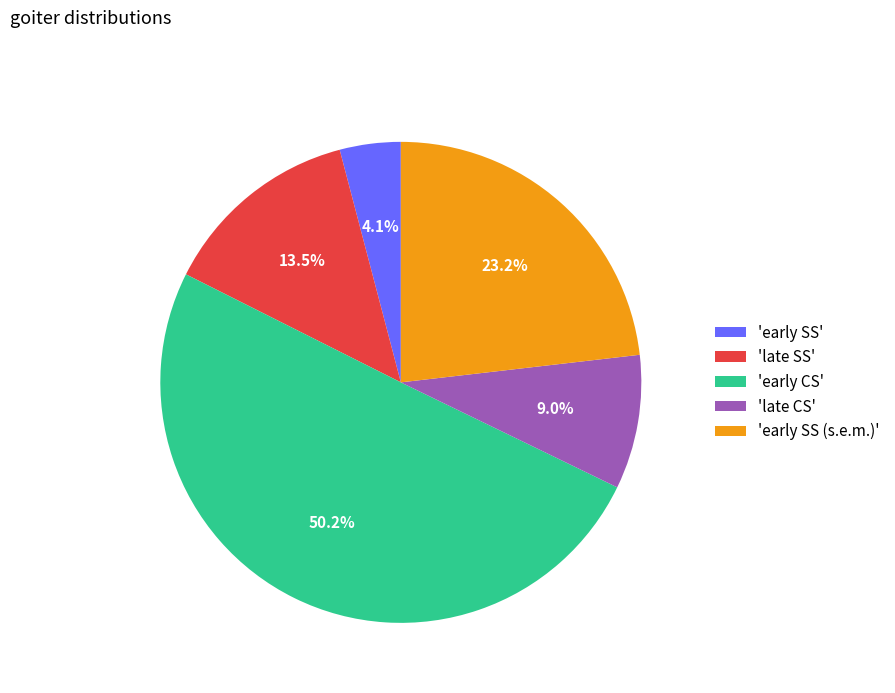

To the nearest percent, what is the average slice percentage?

20%